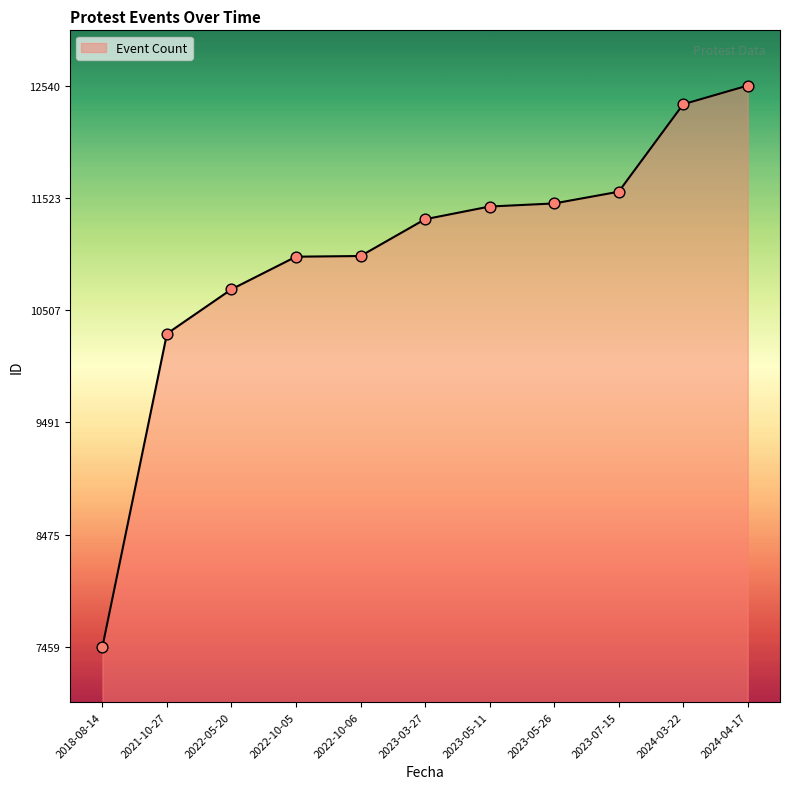

What is the change in value from 2023-03-27 to 2023-07-15?

+249